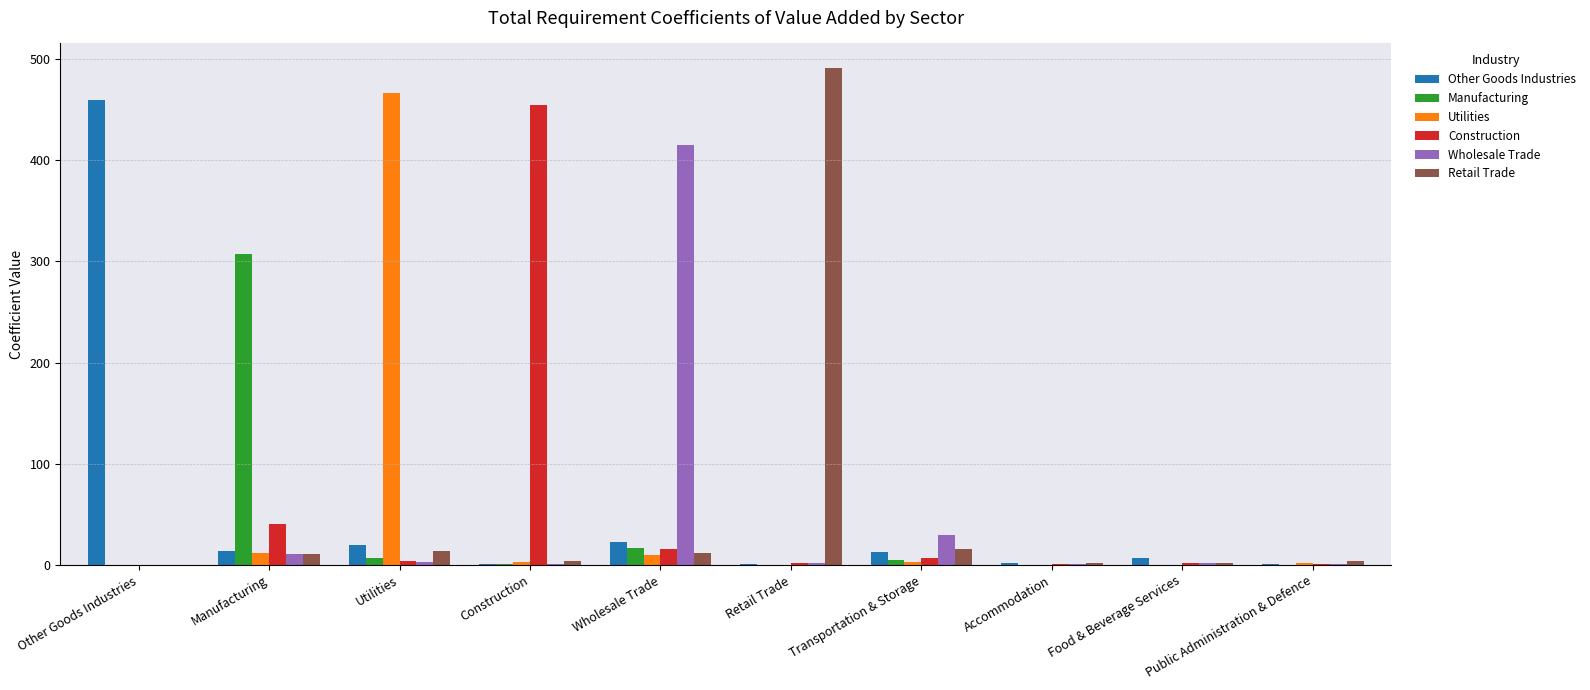

What is the maximum value for Manufacturing?

307.3